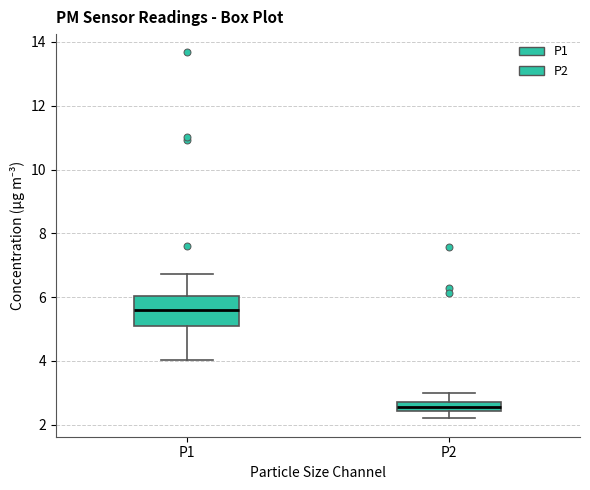

Which box has the highest median line?

P1